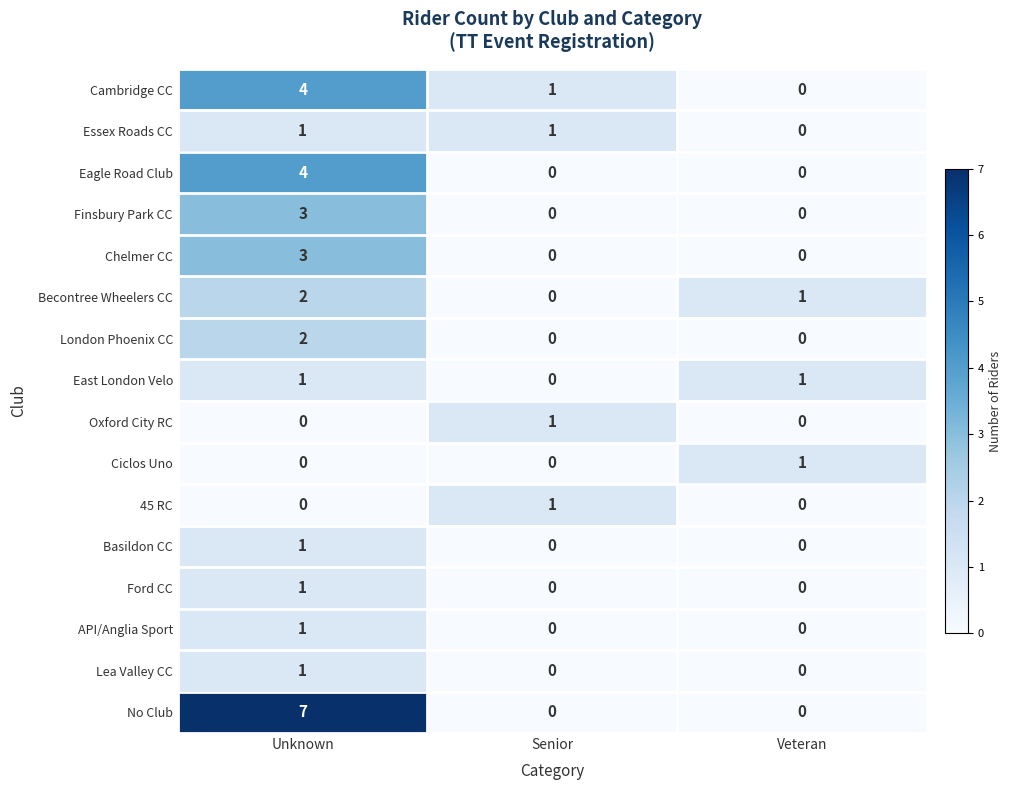

True or false: Finsbury Park CC has a value of 2 at Senior.

False